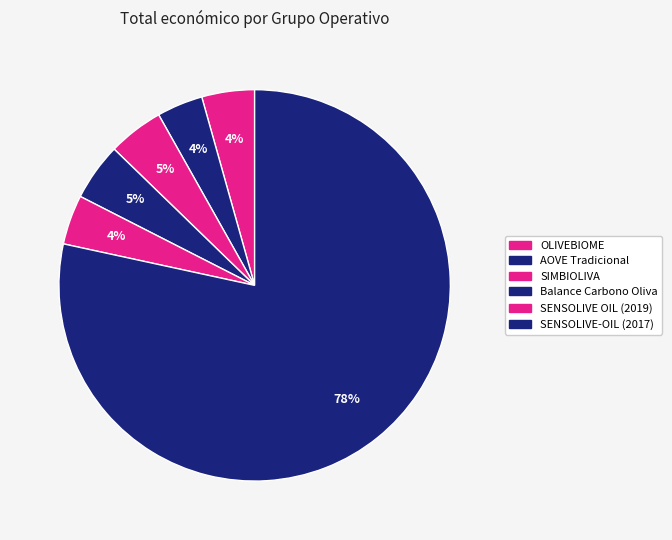

Which category has the biggest portion of the pie?

SENSOLIVE-OIL (2017)